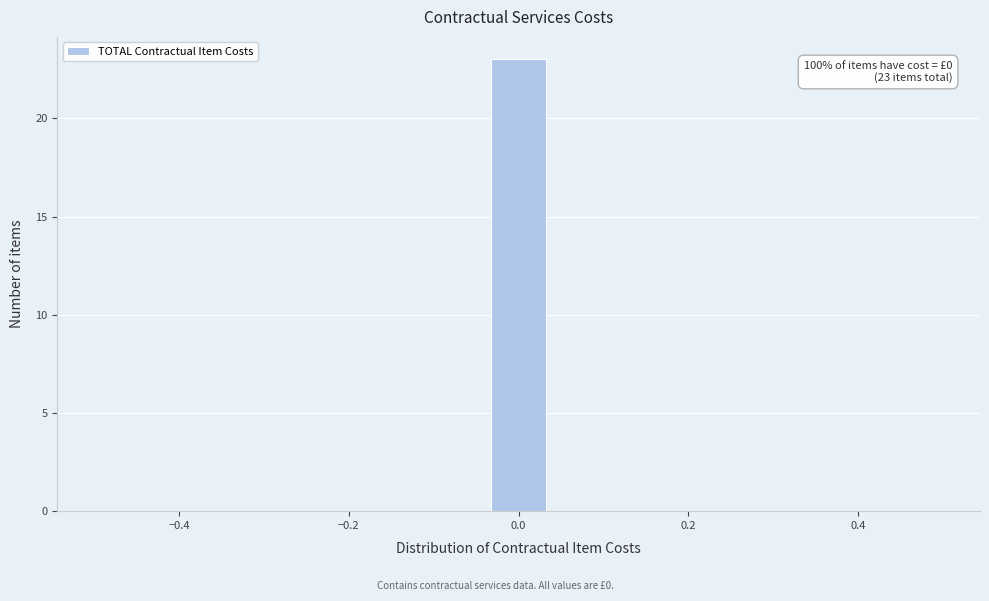

Read against the x-axis, roughly where is the centre of the tallest bar?

0.00